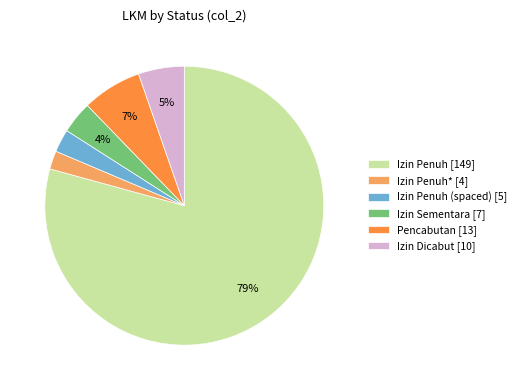

How many segments does this pie chart have?

6